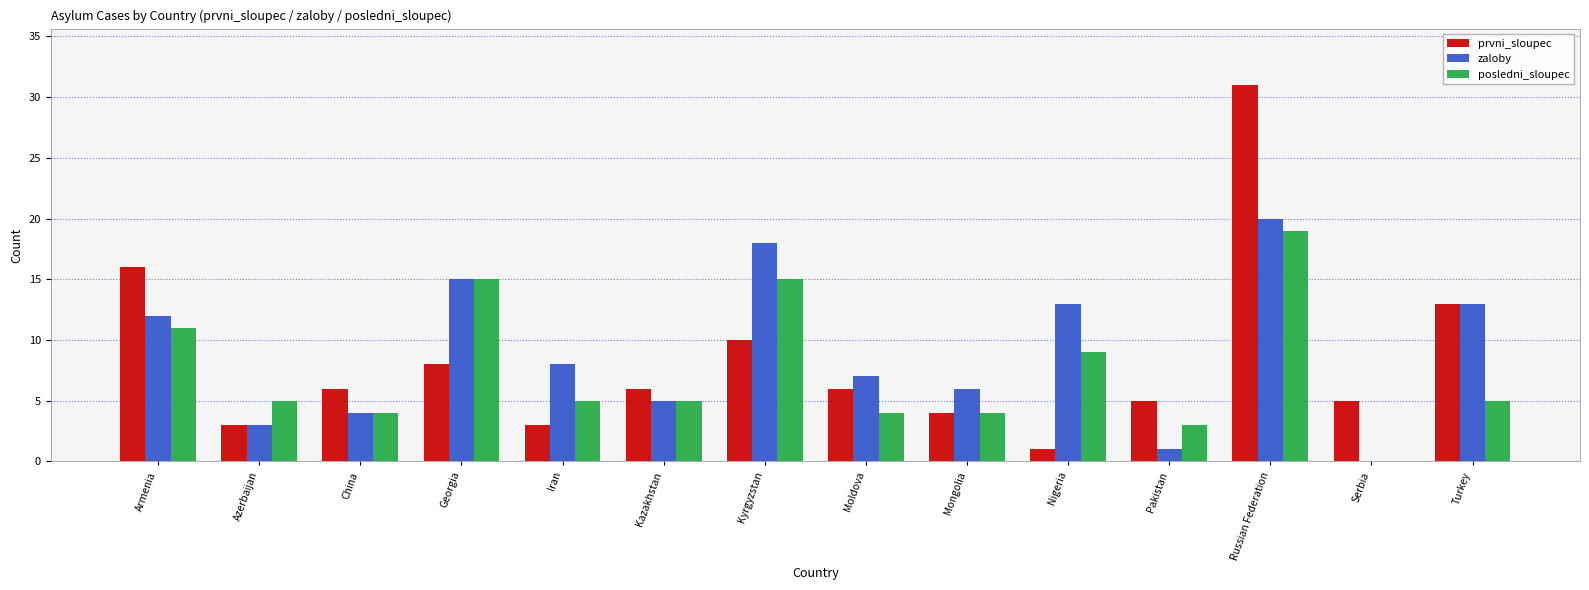

What is the sum of the posledni_sloupec values at Iran and Serbia?

5